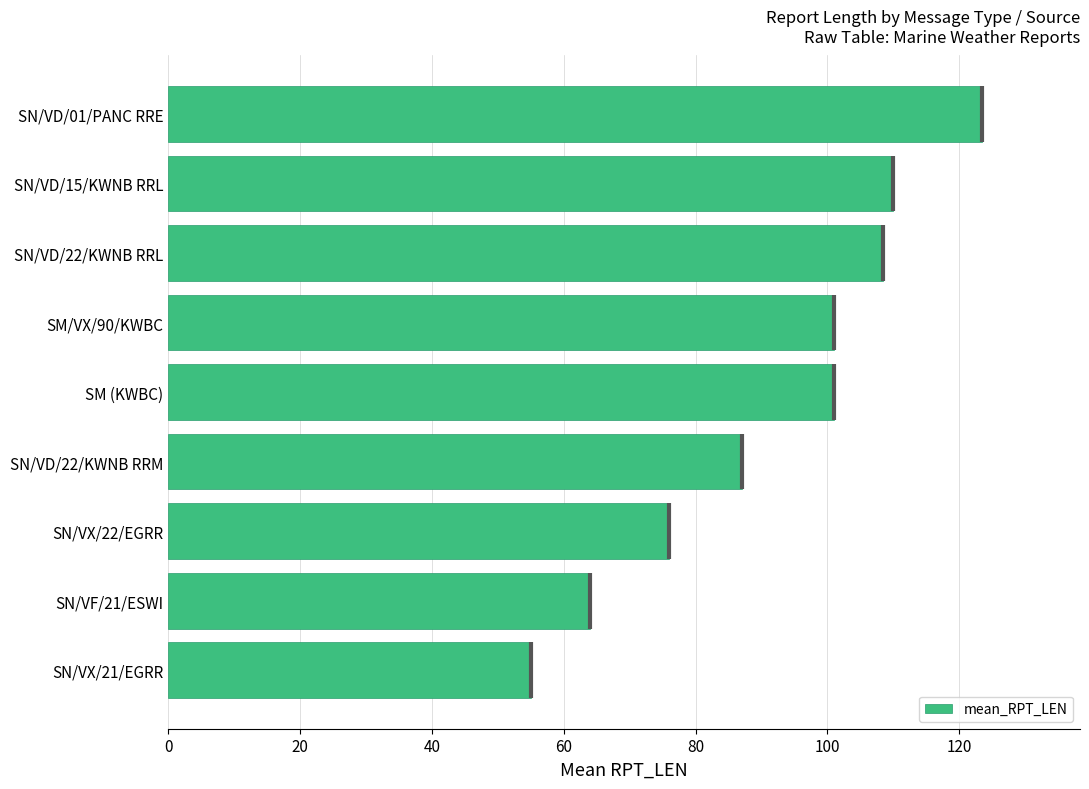

Reading bottom to top, what are all the values shown in this chart?

55.0	64.0	76.0	87.0	101.0	101.0	108.4	110.0	123.5